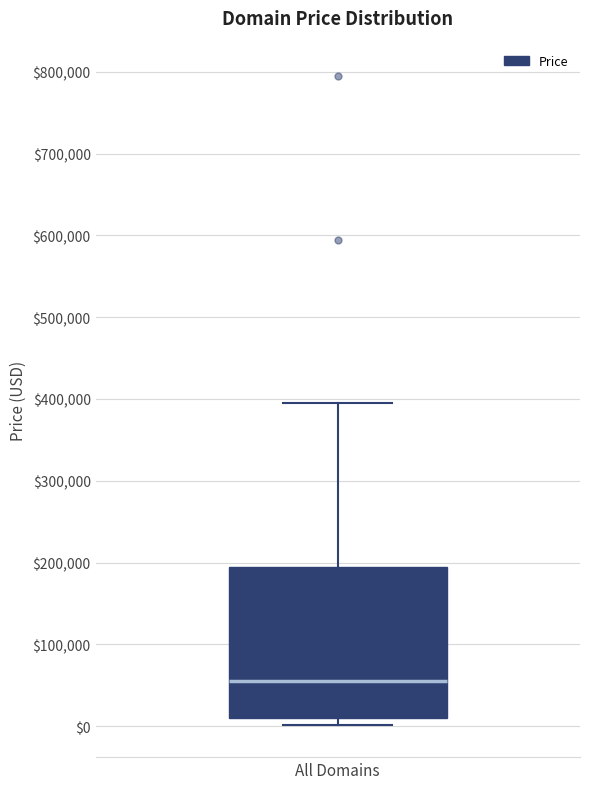

Where is the lower edge of the box for All Domains on the y-axis? The values are not printed on the chart, so give them approximately, as read against the axis.

10000